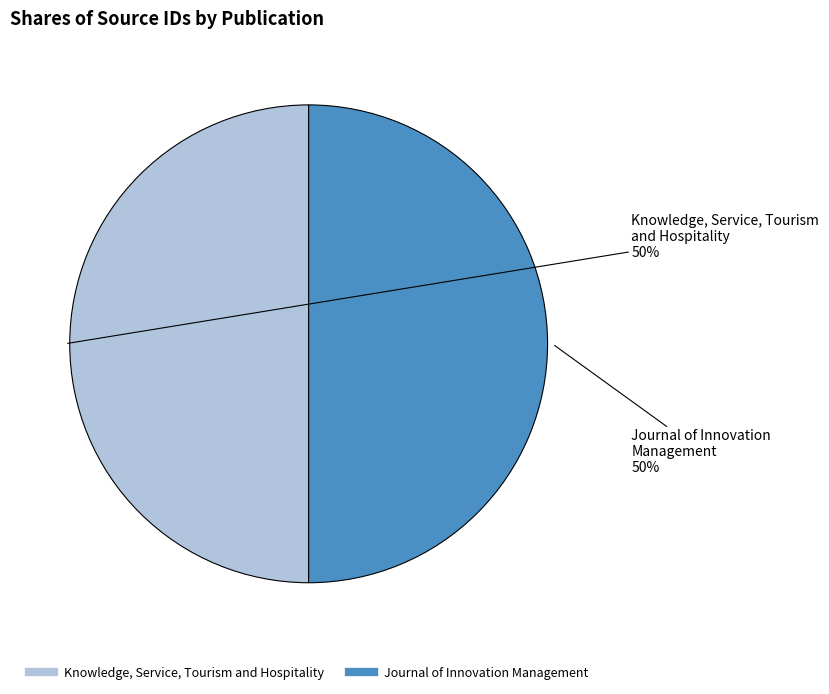

Combined, do Knowledge, Service, Tourism and Hospitality and Journal of Innovation Management account for over 50%?

Yes